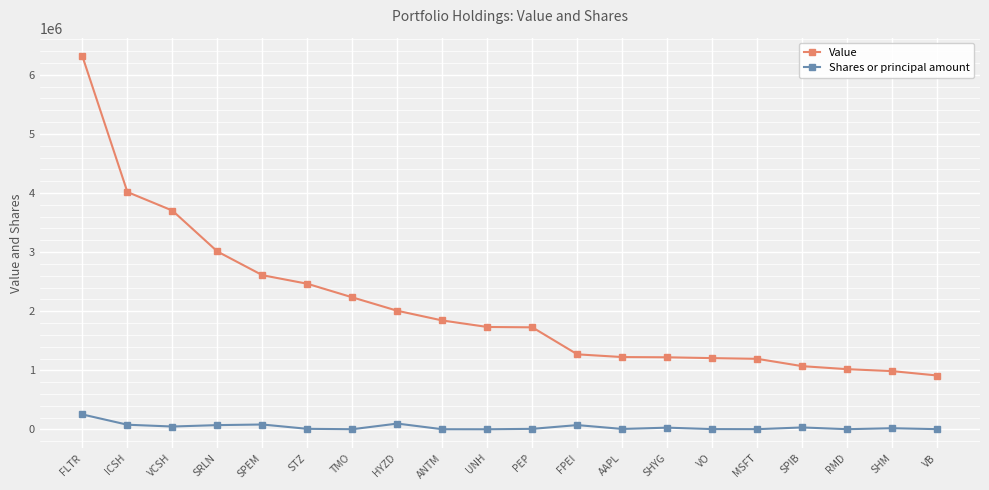

What value does the Shares or principal amount series have at RMD?

4673